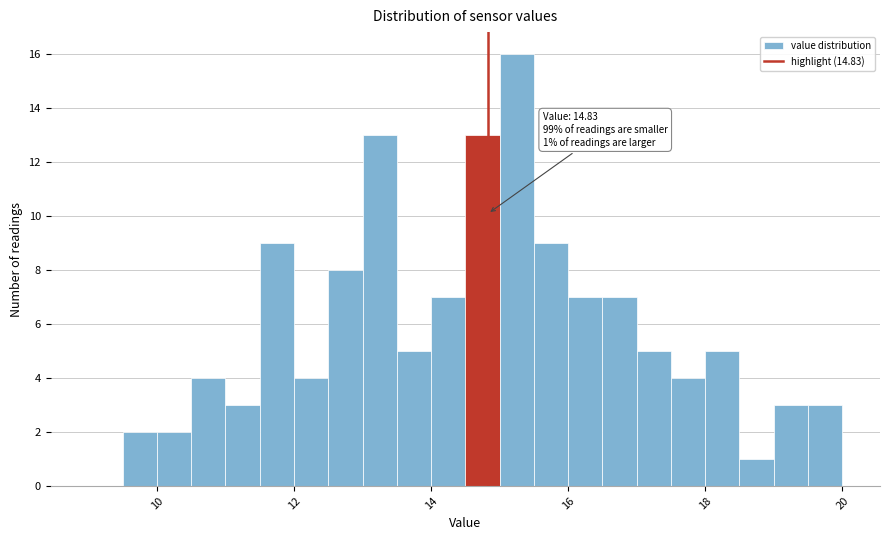

Around what value on the x-axis is the tallest bar? Give the approximate position of its centre, as read against the axis.

15.2